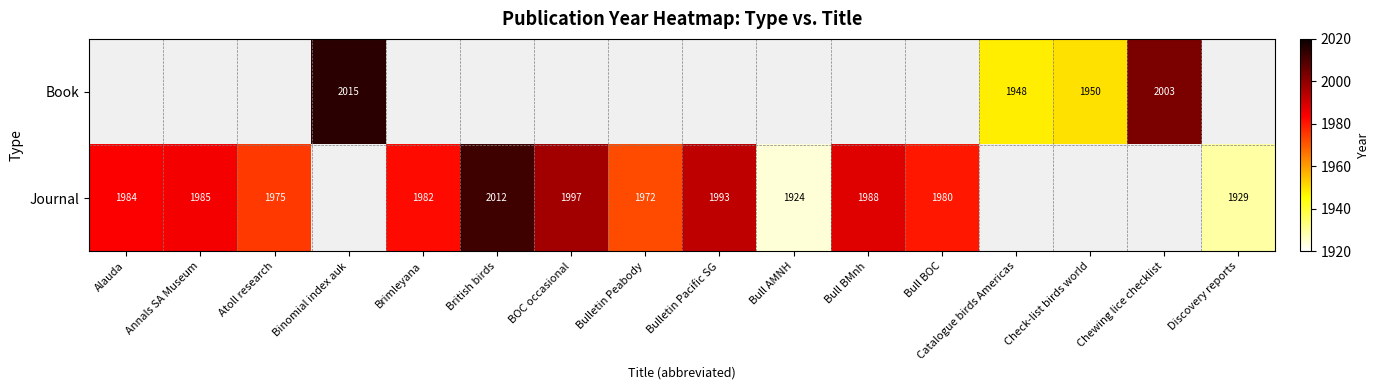

The Journal series shows 1993 at Bulletin Pacific SG. True or false?

True